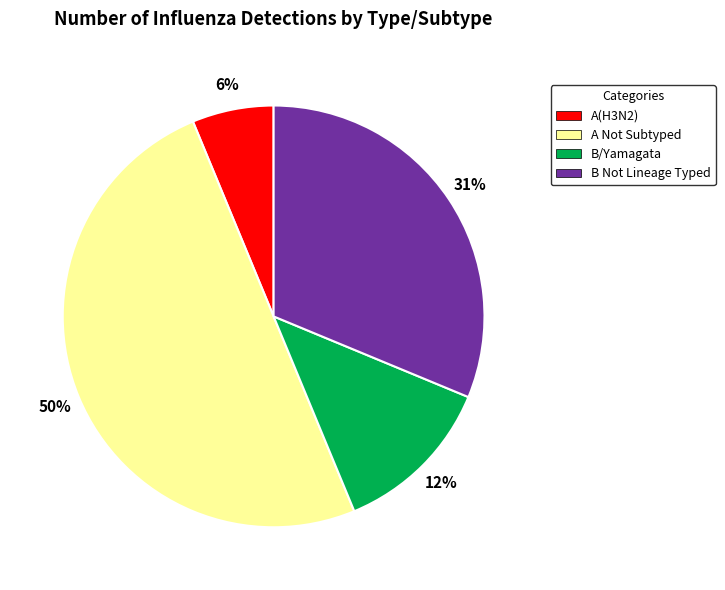

Is the sum of B Not Lineage Typed and B/Yamagata greater than half?

No